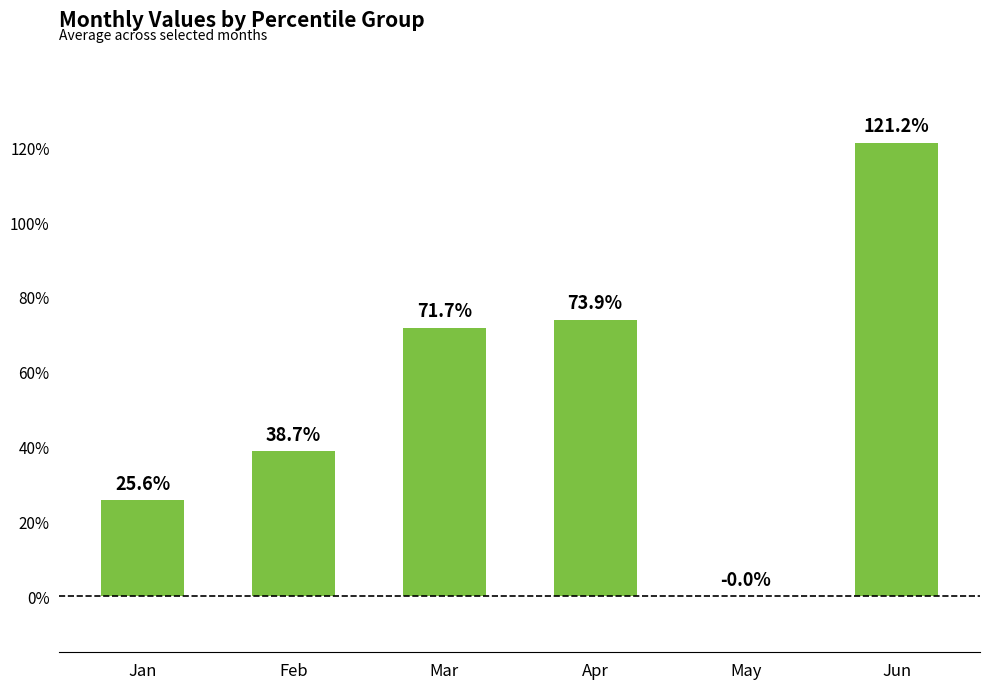

Reading right to left, extract all data points from this chart.

Jun=1.2	May=-0.0	Apr=0.7	Mar=0.7	Feb=0.4	Jan=0.3